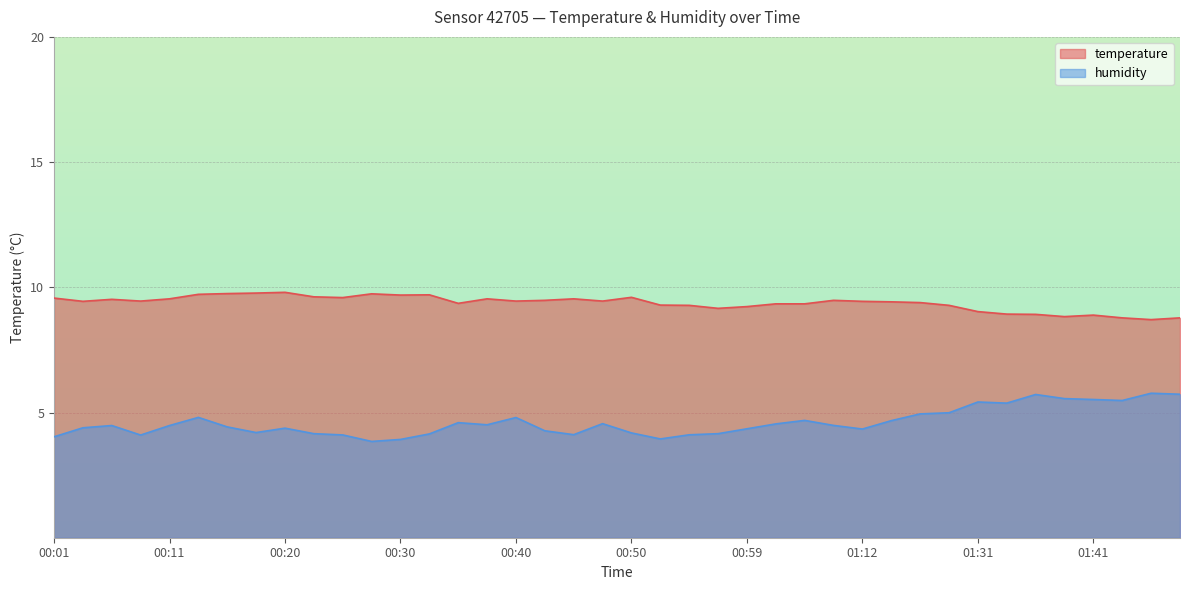

How many categories are shown in the chart?

40